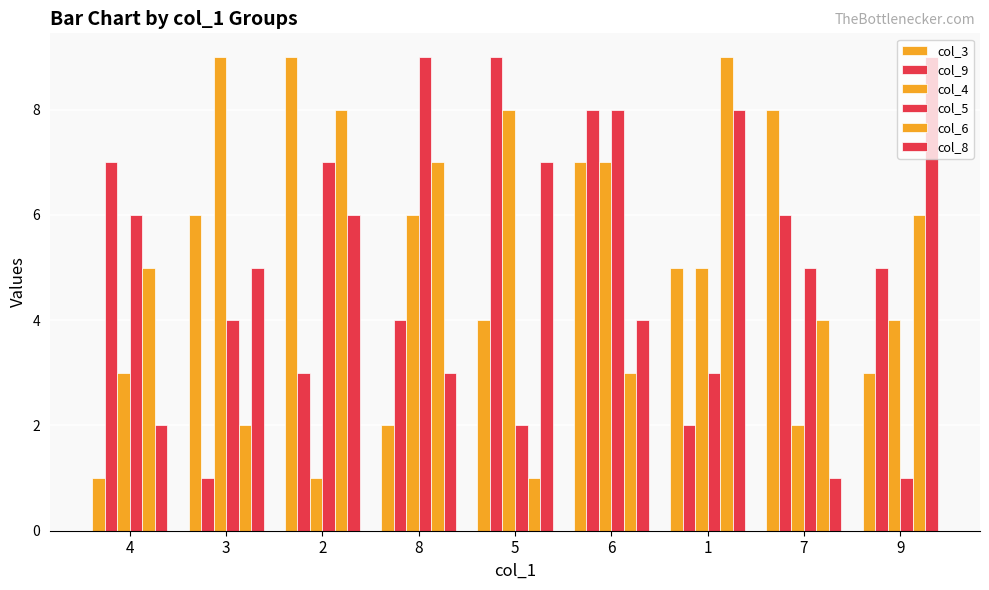

At which category is the sum across all series the highest?

6